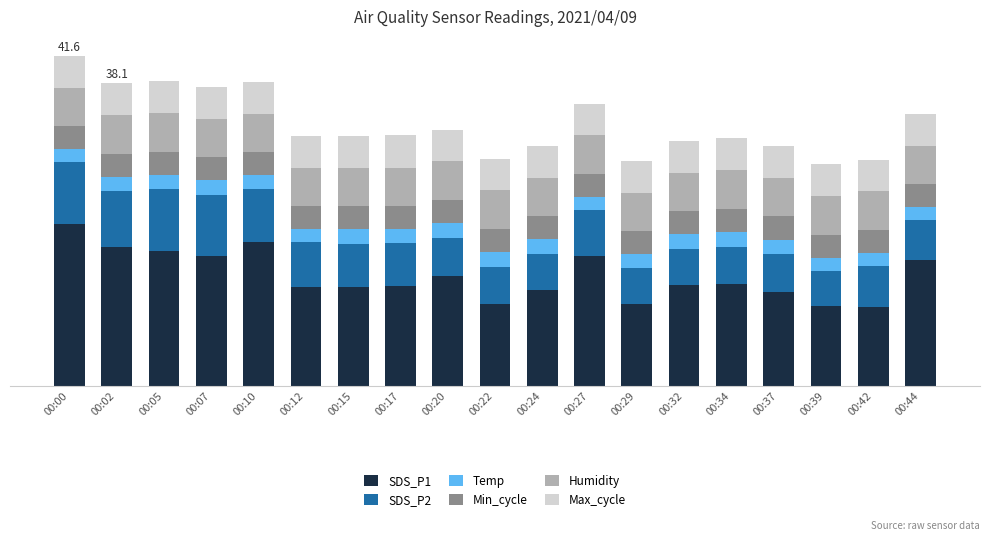

At which category is the sum across all series the highest?

00:00